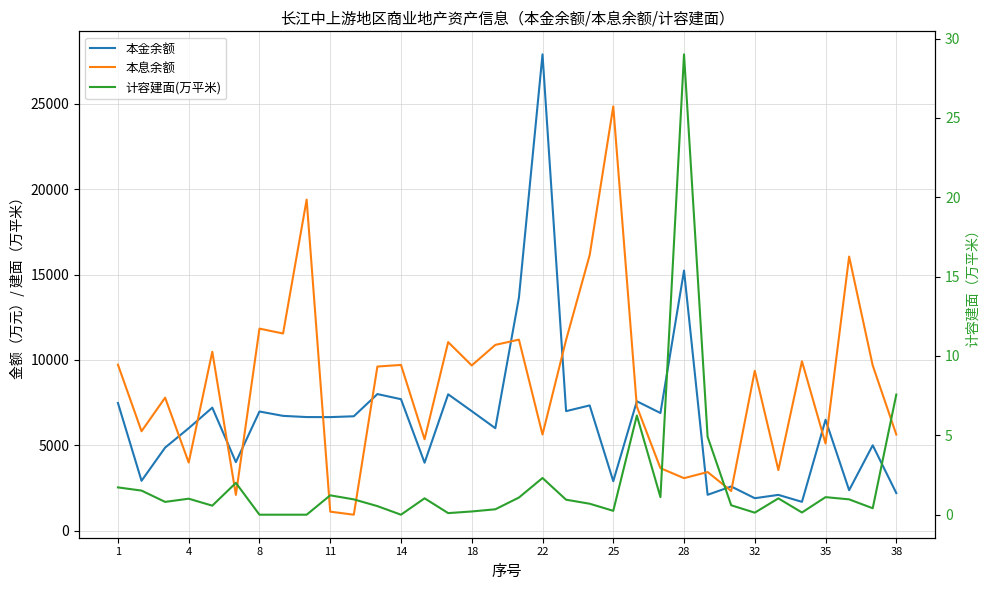

What is the average value of the 本息余额 series?

8500.6